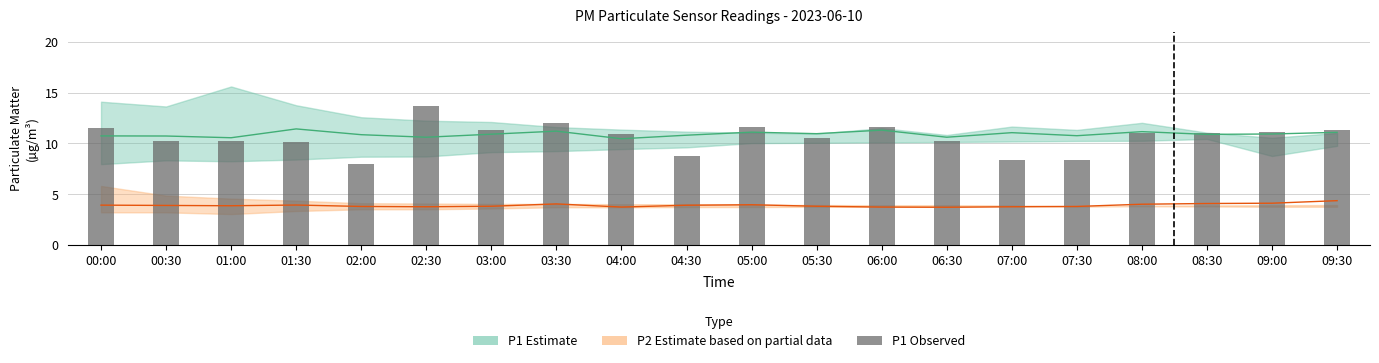

Rank the categories by value from highest to lowest.

02:30, 03:30, 06:00, 05:00, 00:00, 09:30, 03:00, 09:00, 08:00, 08:30, 04:00, 05:30, 06:30, 01:00, 00:30, 01:30, 04:30, 07:30, 07:00, 02:00